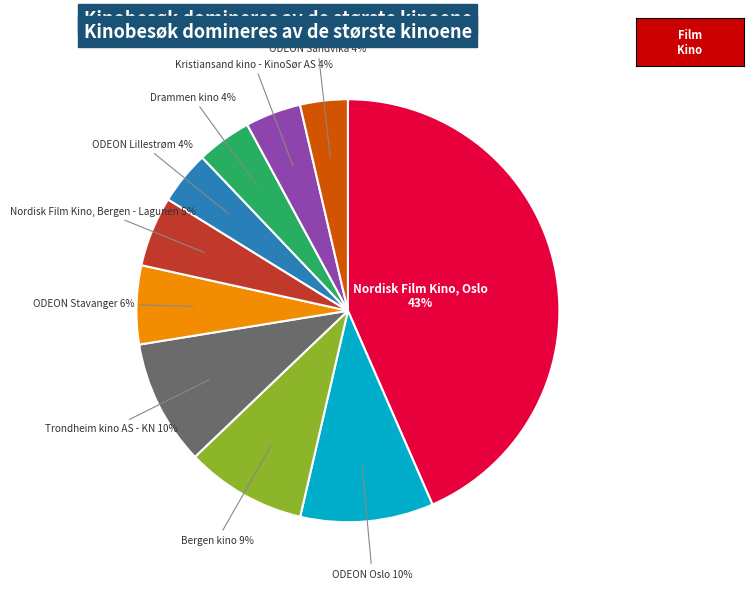

To the nearest percent, what is the average slice percentage?

10%